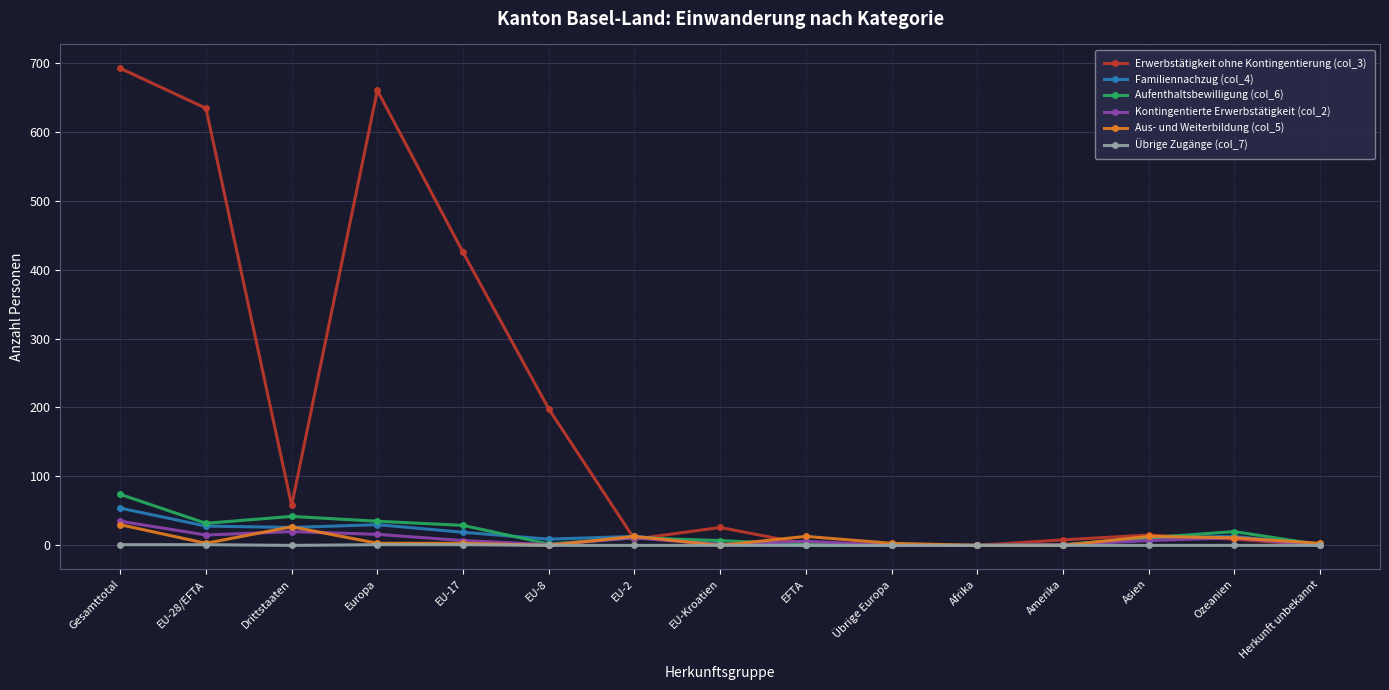

Where is the first local minimum for Erwerbstätigkeit ohne Kontingentierung (col_3)?

Drittstaaten